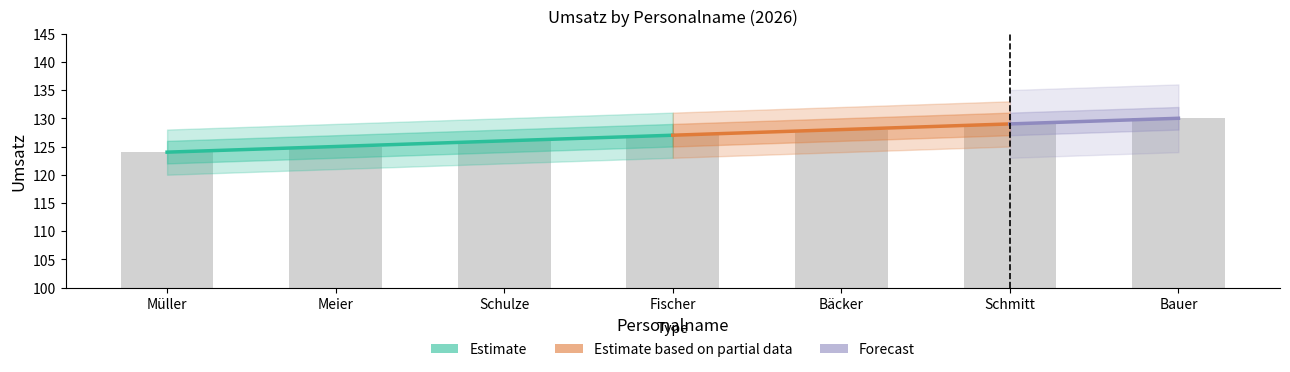

The value at Bauer is 130. True or false?

True